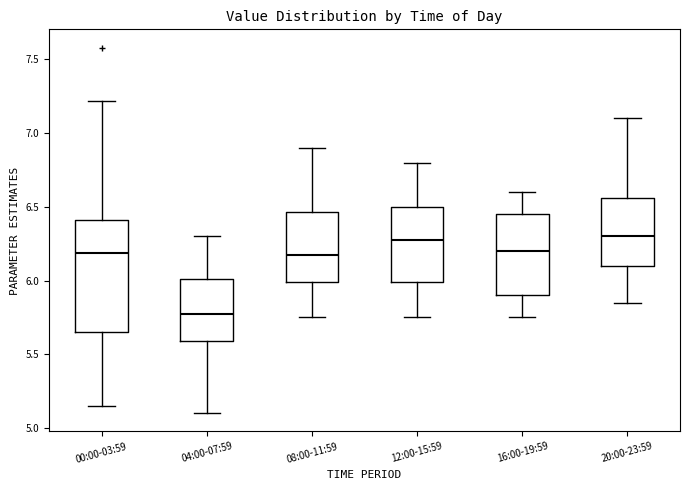

Reading left to right, read every box against the y-axis: the position of its median line, the range the box covers, and the ends of its whiskers. The values are not printed on the chart, so give them approximately, as read against the axis.

00:00-03:59: median 6.20, box 5.65 to 6.40, whiskers 5.15 to 7.20
04:00-07:59: median 5.80, box 5.60 to 6.00, whiskers 5.10 to 6.30
08:00-11:59: median 6.20, box 6.00 to 6.45, whiskers 5.75 to 6.90
12:00-15:59: median 6.30, box 6.00 to 6.50, whiskers 5.75 to 6.80
16:00-19:59: median 6.20, box 5.90 to 6.45, whiskers 5.75 to 6.60
20:00-23:59: median 6.30, box 6.10 to 6.55, whiskers 5.85 to 7.10